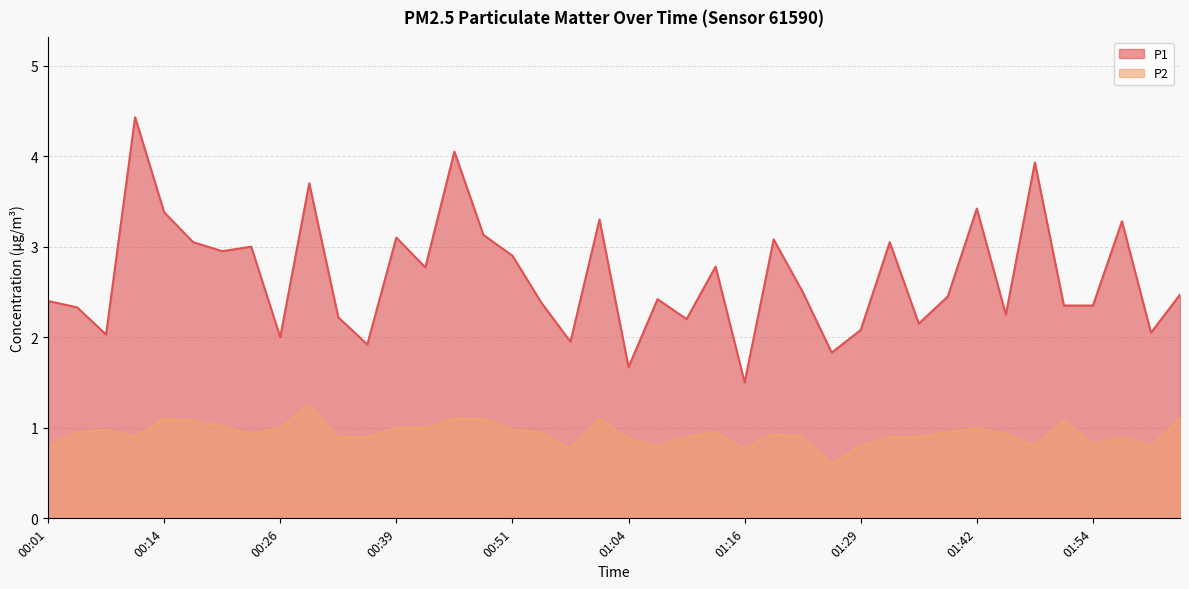

Is the value of P1 at 01:04 greater than the value of P2 at 00:23?

Yes